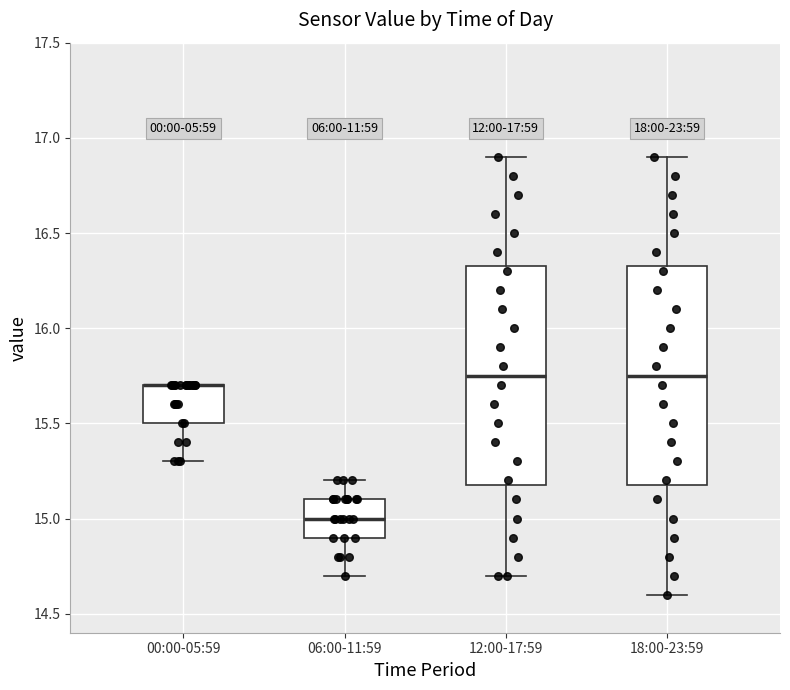

Reading left to right, read every box against the y-axis: the position of its median line, the range the box covers, and the ends of its whiskers. The values are not printed on the chart, so give them approximately, as read against the axis.

00:00-05:59: median 15.70 (drawn on the box's upper edge), box 15.50 to 15.70, whiskers 15.30 to 15.70
06:00-11:59: median 15.00, box 14.90 to 15.10, whiskers 14.70 to 15.20
12:00-17:59: median 15.75, box 15.20 to 16.35, whiskers 14.70 to 16.90
18:00-23:59: median 15.75, box 15.20 to 16.35, whiskers 14.60 to 16.90